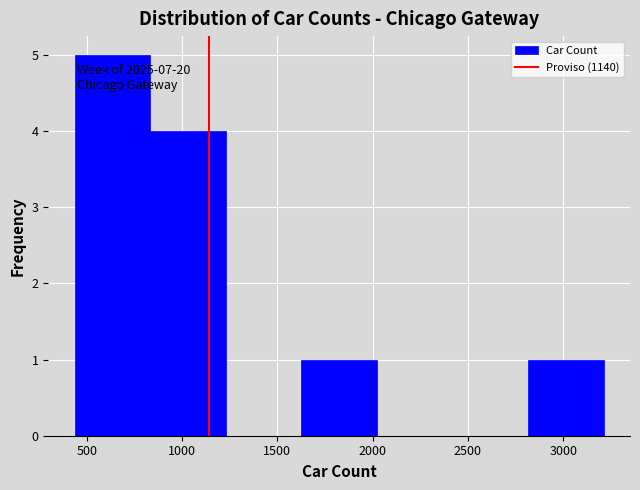

Over which range of the x-axis is the bar tallest?

450 to 850